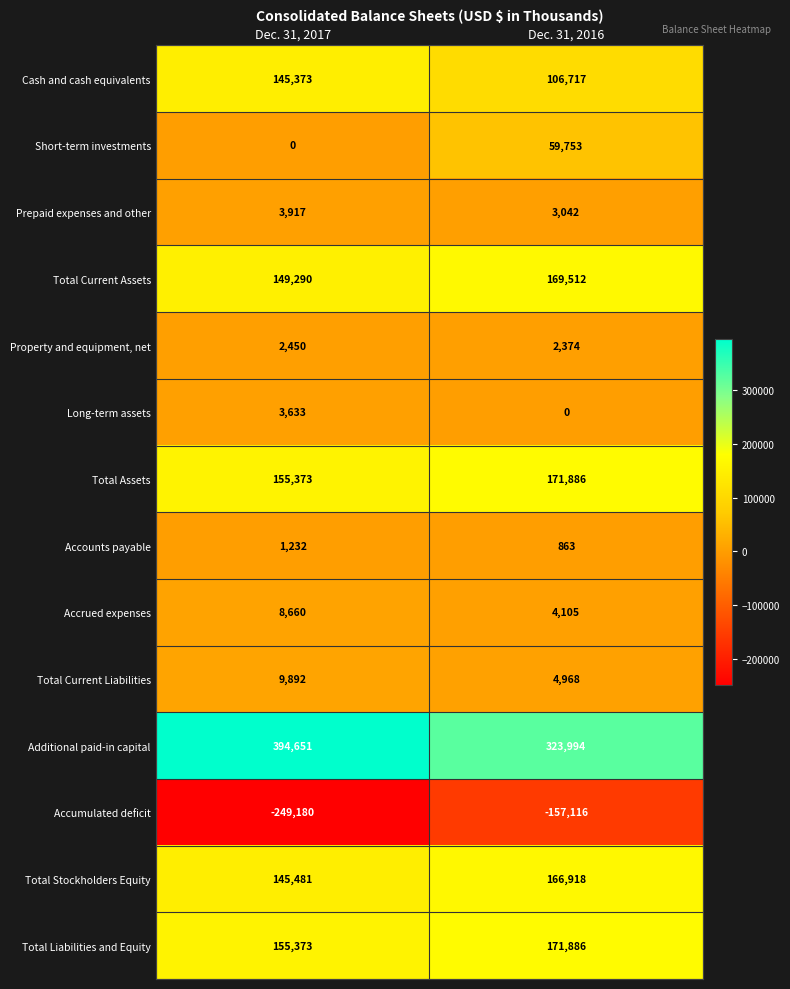

What is the smallest value displayed?

-249180